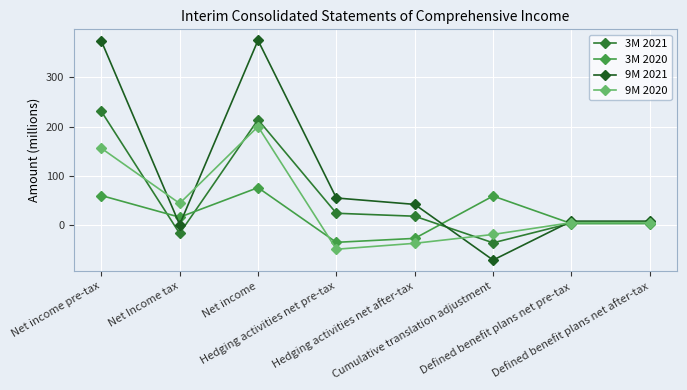

Where does the 9M 2021 series first go above 42?

Net income pre-tax